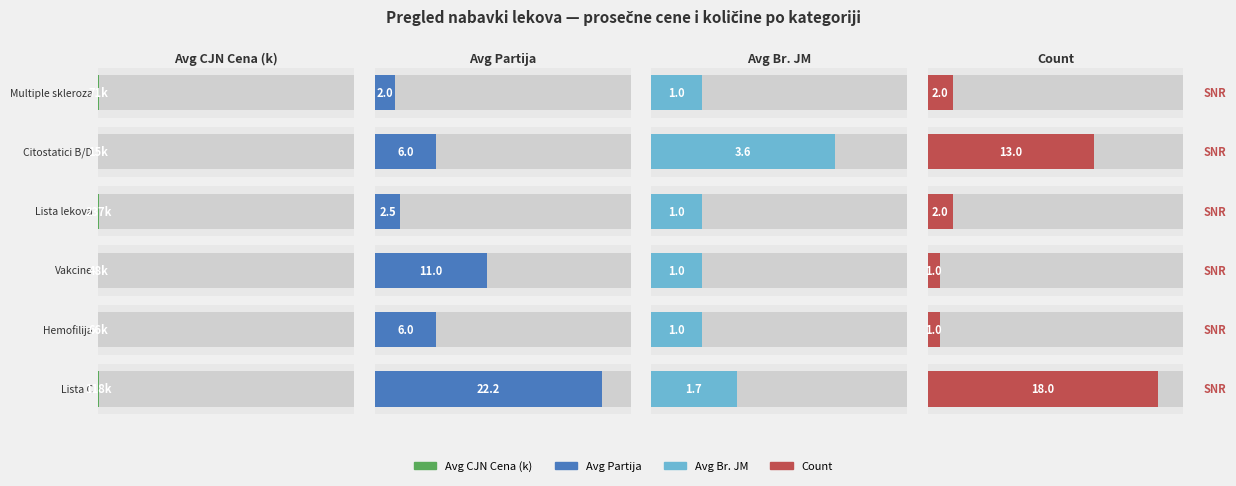

Where is Avg Br. JM nearest to the value 2?

Lekovi sa Liste C Liste lekova